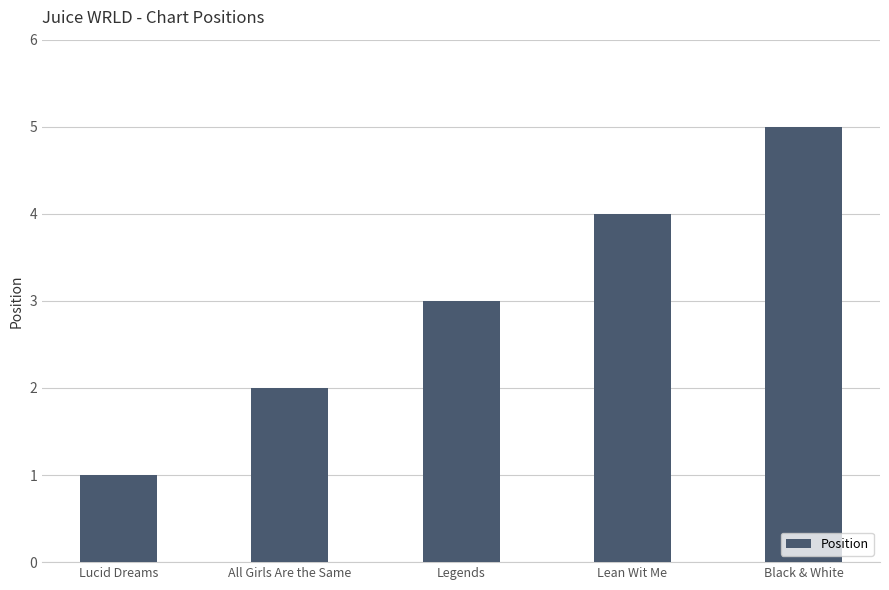

The chart shows a value of 2 at Black & White. True or false?

False